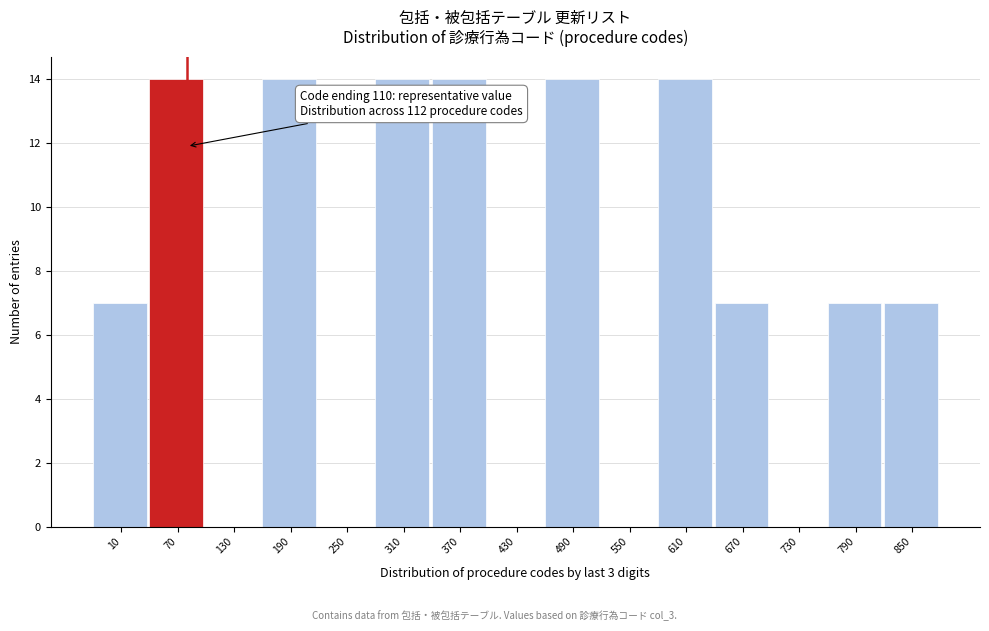

Reading right to left, transcribe all the data shown in this chart.

850=7	790=7	730=0	670=7	610=14	550=0	490=14	430=0	370=14	310=14	250=0	190=14	130=0	70=14	10=7